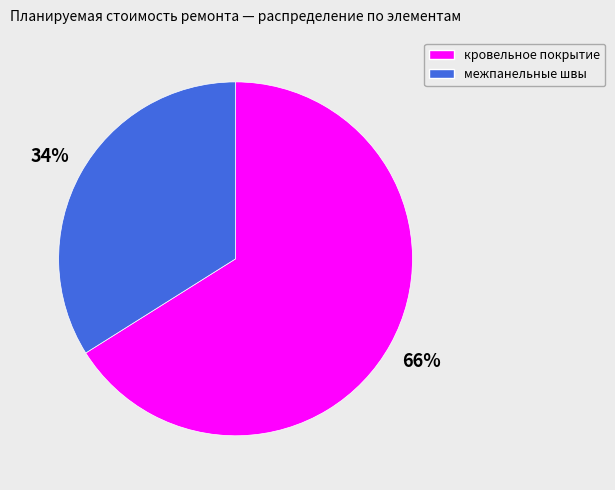

To the nearest percent, what is the difference between the largest and smallest slice percentages?

32%